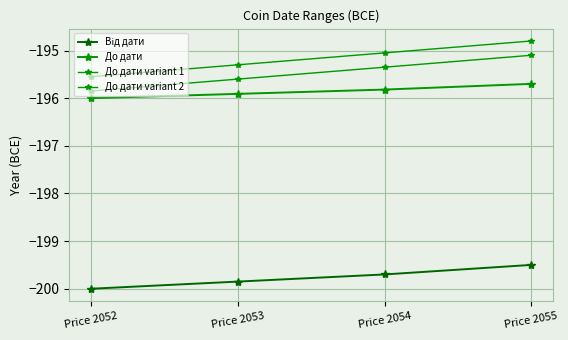

True or false: До дати variant 2 and Від дати intersect in this chart.

False